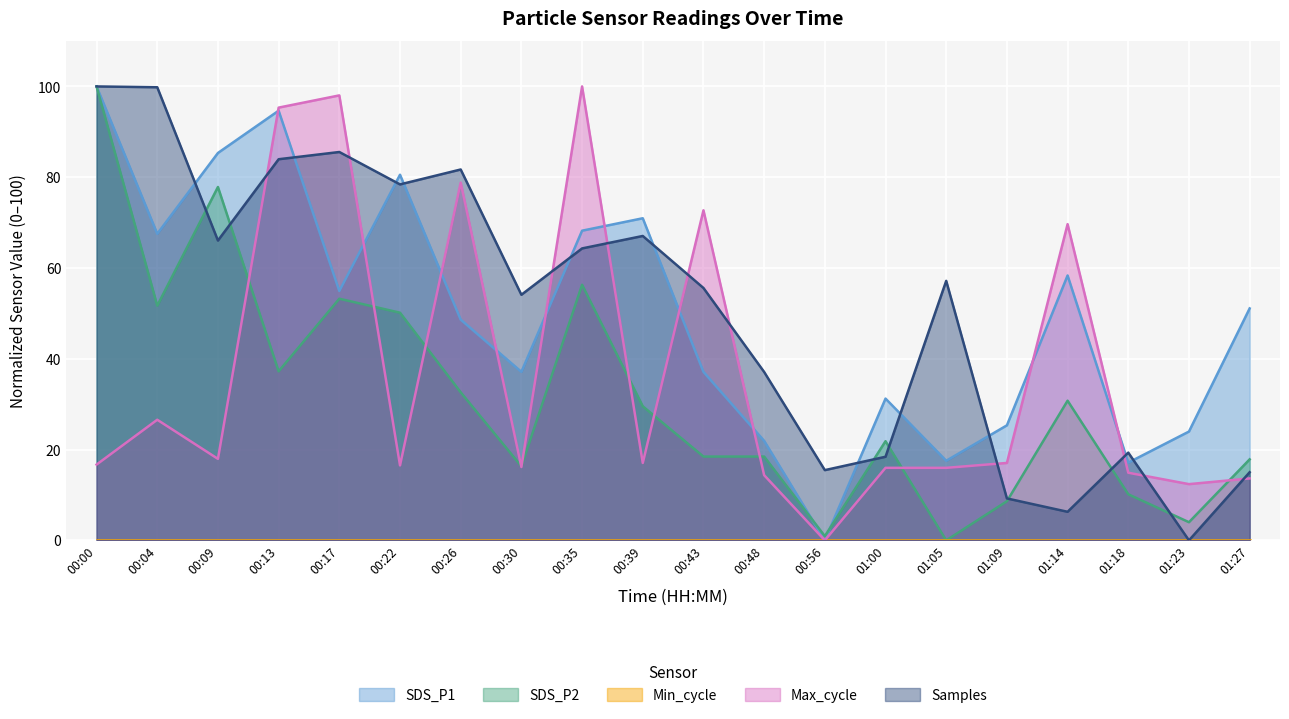

Where is the first local minimum for SDS_P2?

00:04